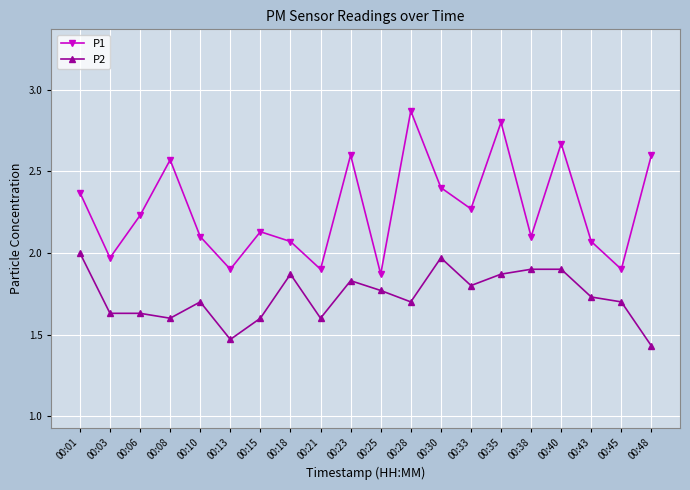

Which series has the largest total across all categories?

P1